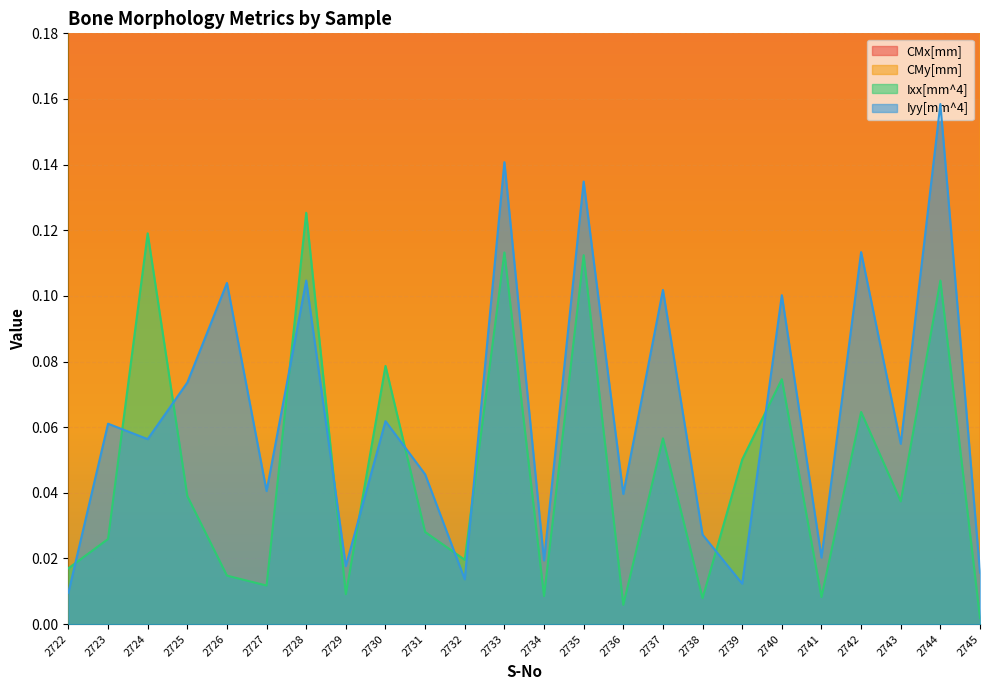

What is the difference between the second highest and minimum values in the Ixx[mm^4] series?

0.1